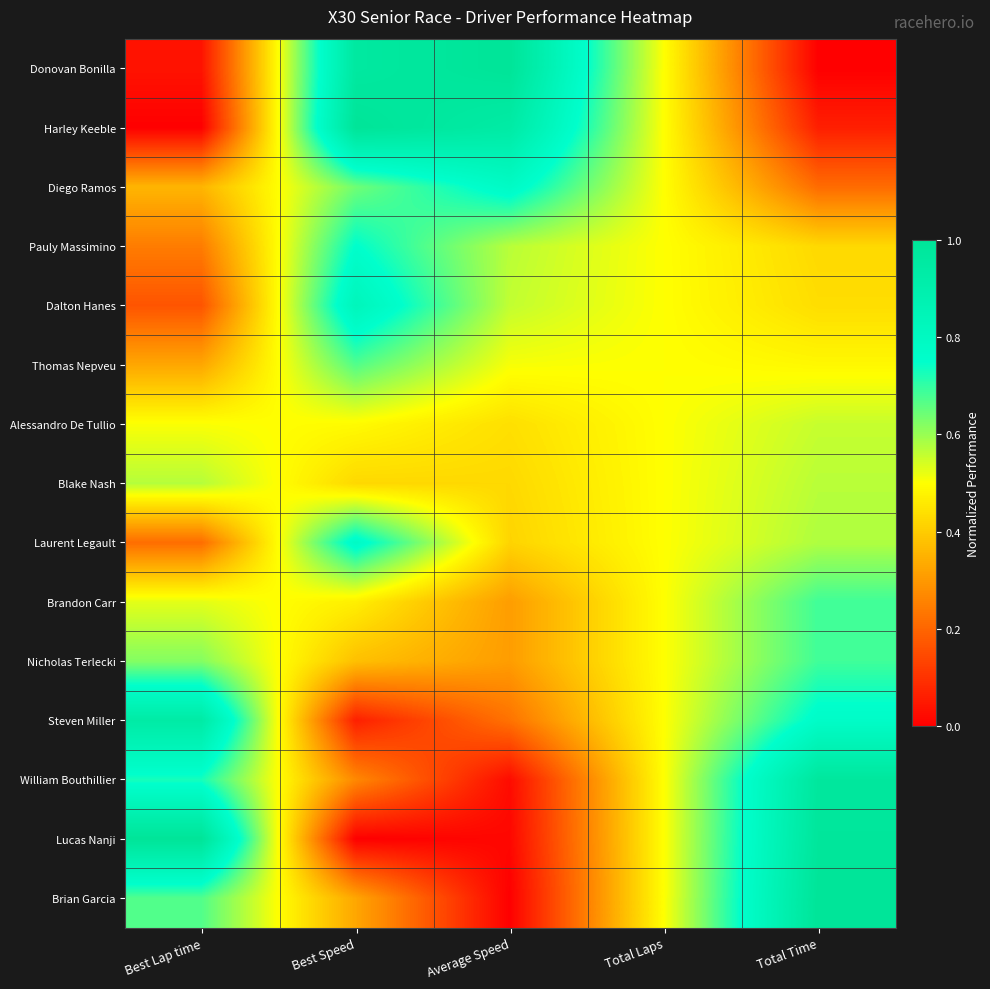

At Total Time, list the series in order from largest to smallest.

Brian Garcia, Lucas Nanji, William Bouthillier, Steven Miller, Nicholas Terlecki, Brandon Carr, Laurent Legault, Blake Nash, Alessandro De Tullio, Thomas Nepveu, Dalton Hanes, Pauly Massimino, Diego Ramos, Harley Keeble, Donovan Bonilla